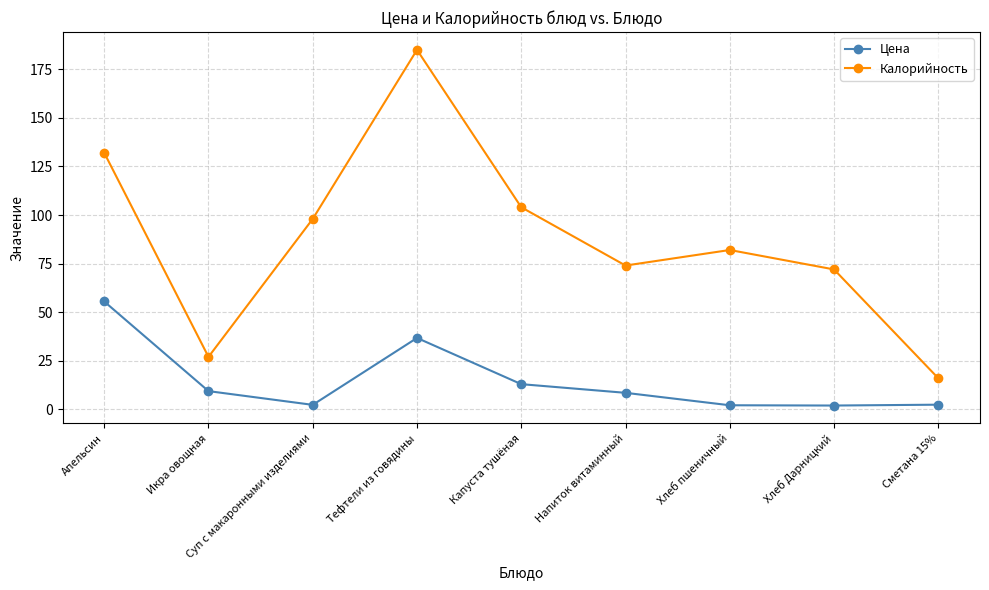

Where is Калорийность nearest to the value 100?

Суп с макаронными изделиями